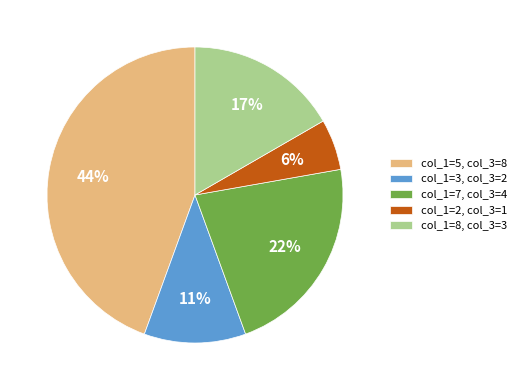

Is col_1=3, col_3=2 the majority of the pie?

No